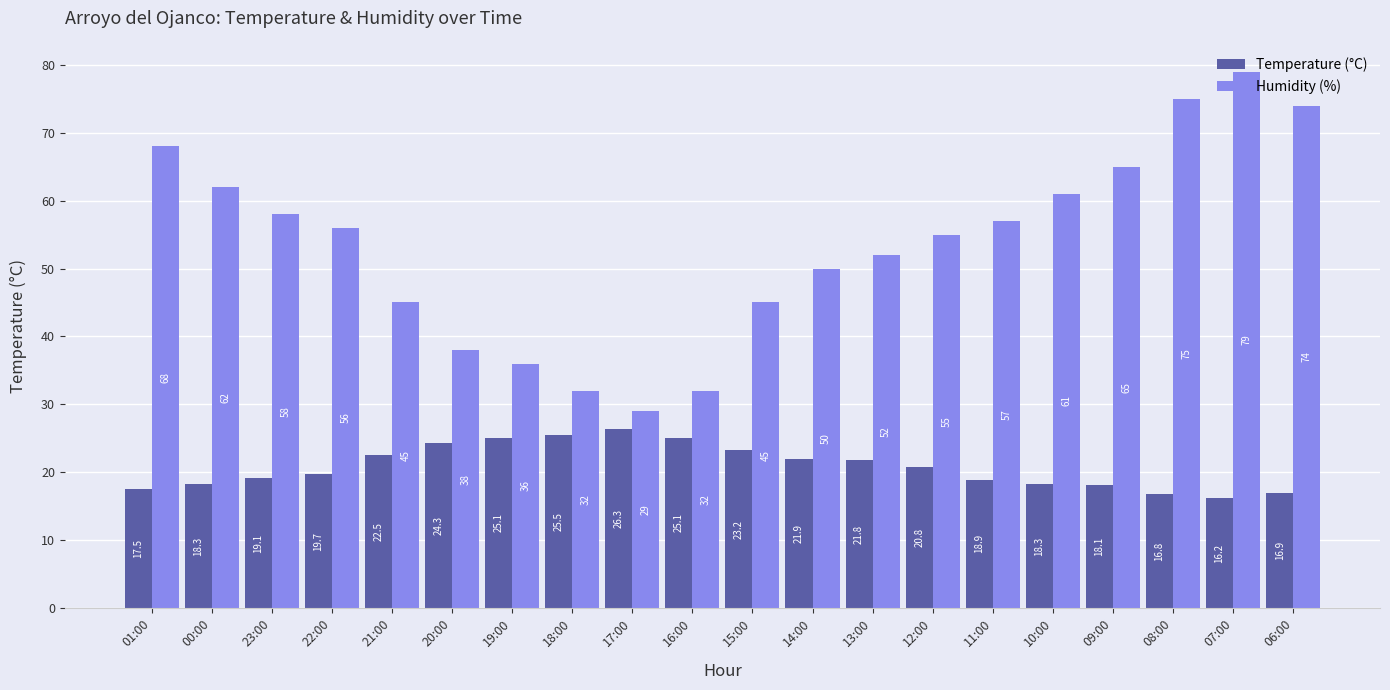

Is it true that Temperature (°C) equals 7.3 at 07:00?

False